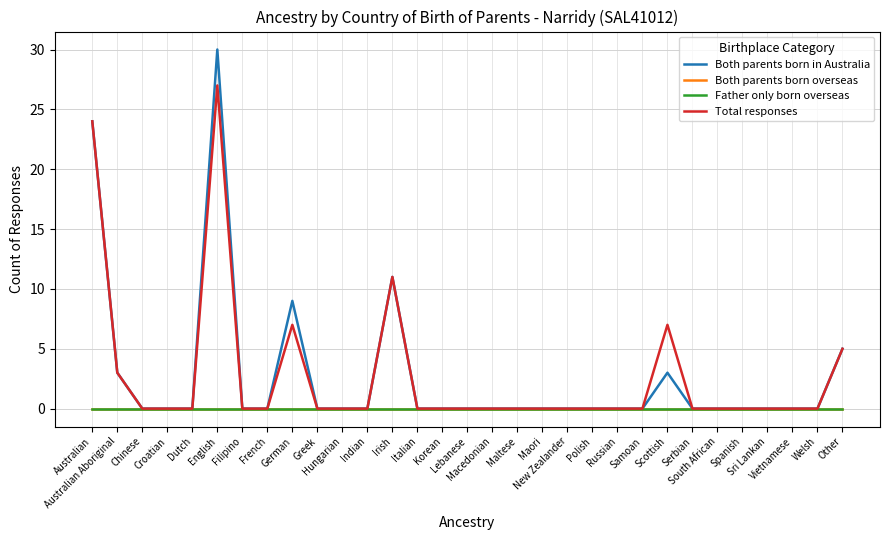

What is the label of the 27th point from the right?

Dutch